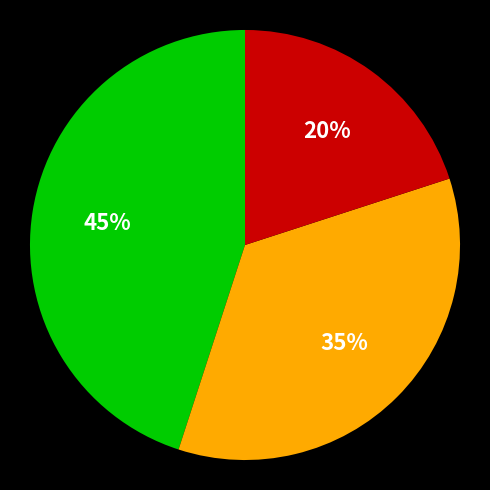

To the nearest percent, what is the average slice percentage?

33%